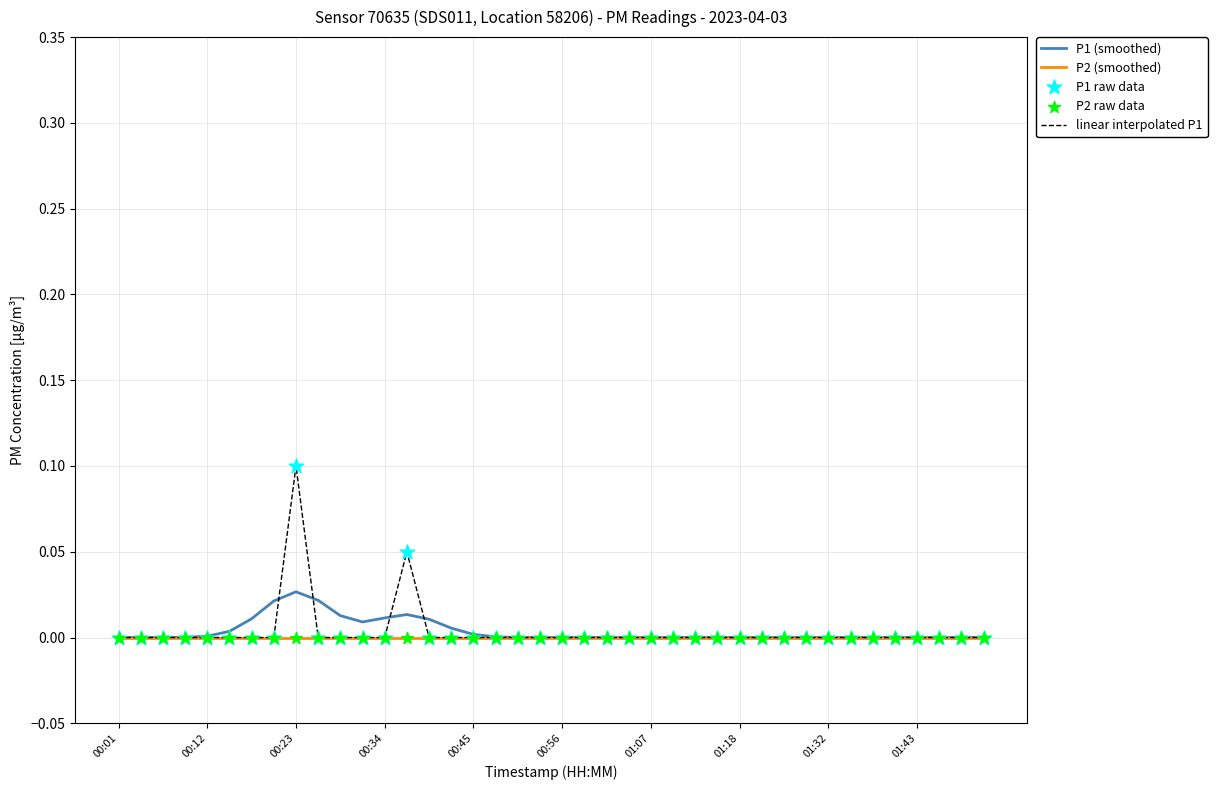

List the series in order of their peak value, highest first.

linear interpolated P1, P1 (smoothed), P2 (smoothed)